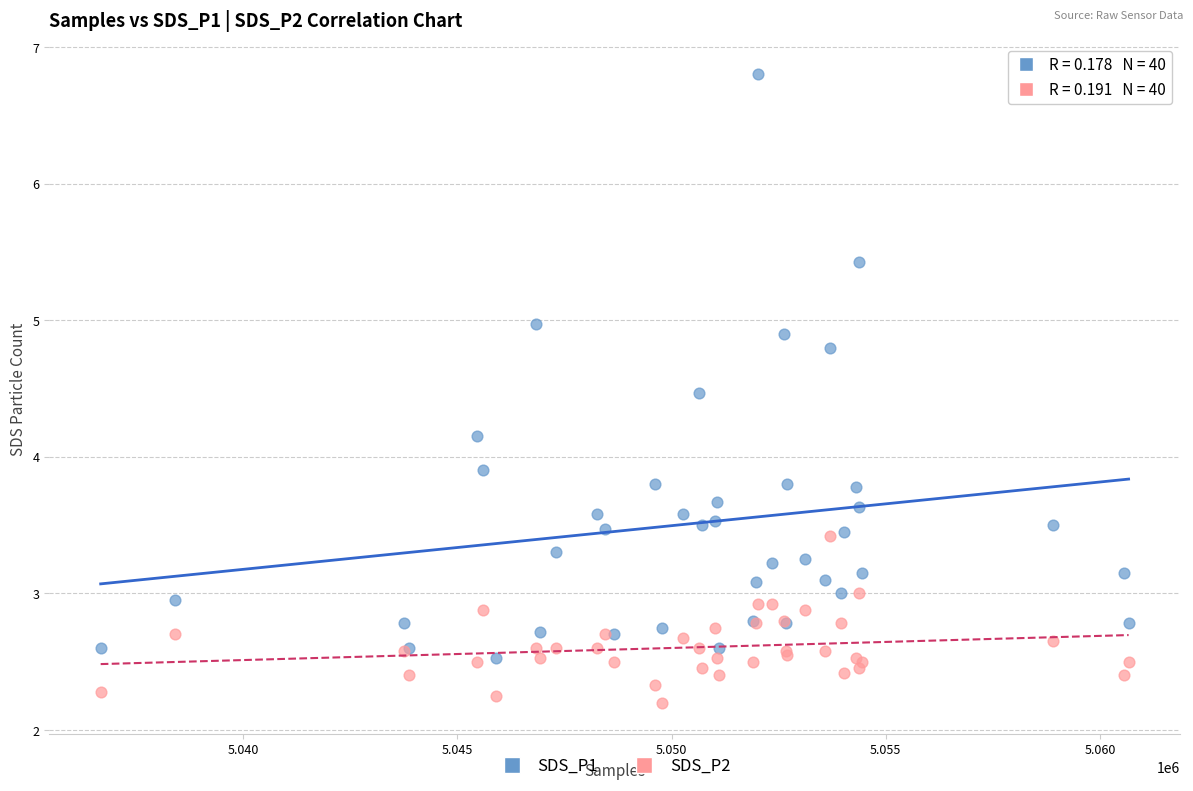

What is the X range (max minus min) for the scatter plot?

23999.0